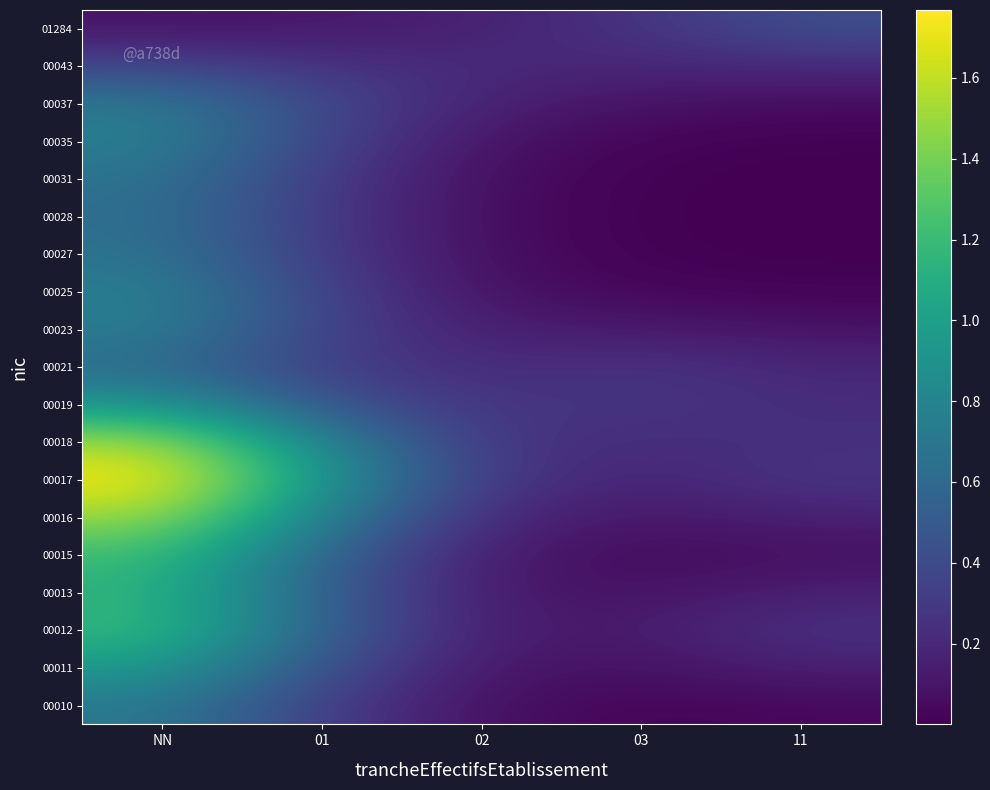

Reading right to left, extract all data points from this chart.

00010: 11=0.0	03=0.0	02=0.1	01=0.3	NN=0.7
00011: 11=0.2	03=0.1	02=0.1	01=0.4	NN=1.0
00012: 11=0.3	03=0.1	02=0.1	01=0.6	NN=1.2
00013: 11=0.2	03=0.1	02=0.1	01=0.5	NN=1.1
00015: 11=0.1	03=0.0	02=0.1	01=0.6	NN=1.2
00016: 11=0.2	03=0.1	02=0.2	01=0.8	NN=1.5
00017: 11=0.3	03=0.2	02=0.3	01=0.9	NN=1.8
00018: 11=0.2	03=0.2	02=0.3	01=0.8	NN=1.5
00019: 11=0.2	03=0.3	02=0.3	01=0.5	NN=0.9
00021: 11=0.2	03=0.3	02=0.2	01=0.3	NN=0.6
00023: 11=0.1	03=0.1	02=0.1	01=0.4	NN=0.7
00025: 11=0.0	03=0.0	02=0.1	01=0.4	NN=0.8
00027: 11=0.0	03=0.0	02=0.1	01=0.3	NN=0.7
00028: 11=0.0	03=0.0	02=0.1	01=0.3	NN=0.6
00031: 11=0.0	03=0.0	02=0.1	01=0.3	NN=0.7
00035: 11=0.0	03=0.0	02=0.1	01=0.4	NN=0.8
00037: 11=0.1	03=0.1	02=0.2	01=0.4	NN=0.7
00043: 11=0.2	03=0.2	02=0.2	01=0.3	NN=0.4
01284: 11=0.4	03=0.3	02=0.2	01=0.1	NN=0.1